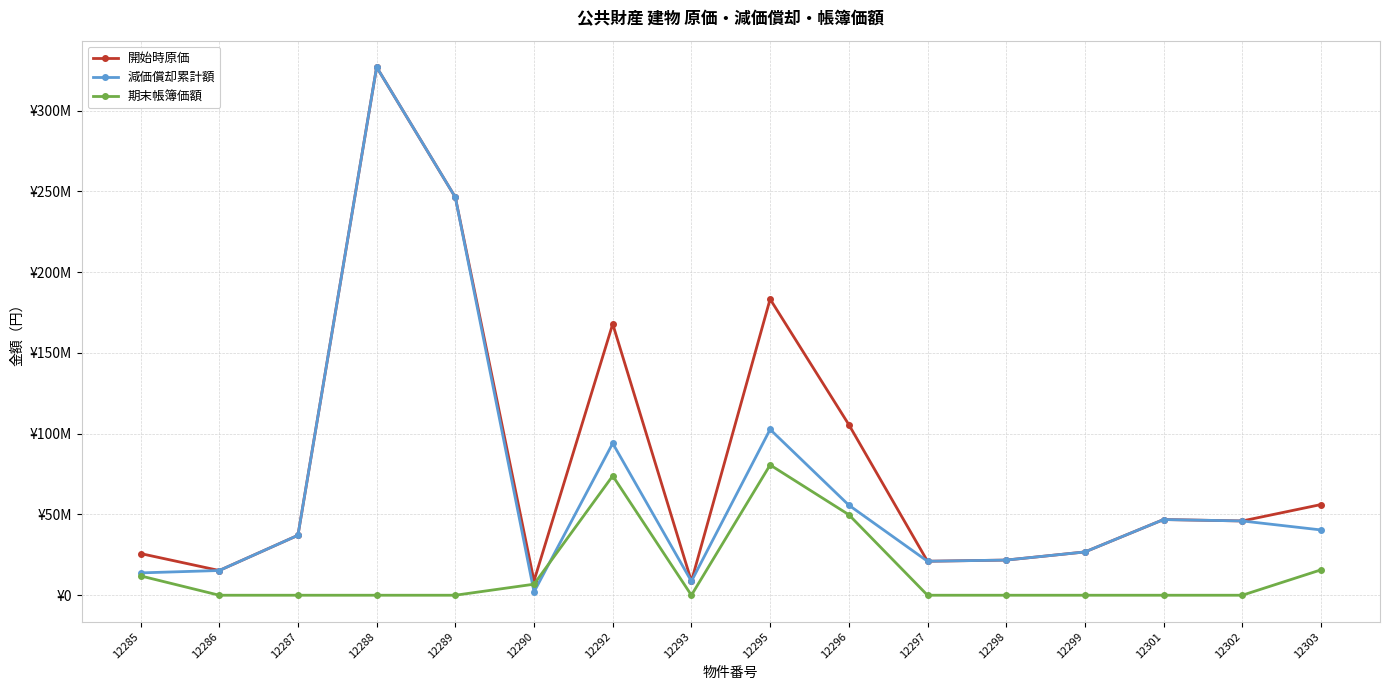

Reading left to right, transcribe all the data shown in this chart.

開始時原価: 25810000	15310000	37100000	327020000	246400000	8880000	167980000	8630000	183350000	105650000	21040000	21770000	26800000	46870000	45990000	56150000
減価償却累計額: 13834160	15309999	37099999	327019999	246399999	2042400	94068800	8629999	102676000	55783200	21039999	21769999	26799999	46869999	45989999	40428000
期末帳簿価額: 11975840	1	1	1	1	6837600	73911200	1	80674000	49866800	1	1	1	1	1	15722000